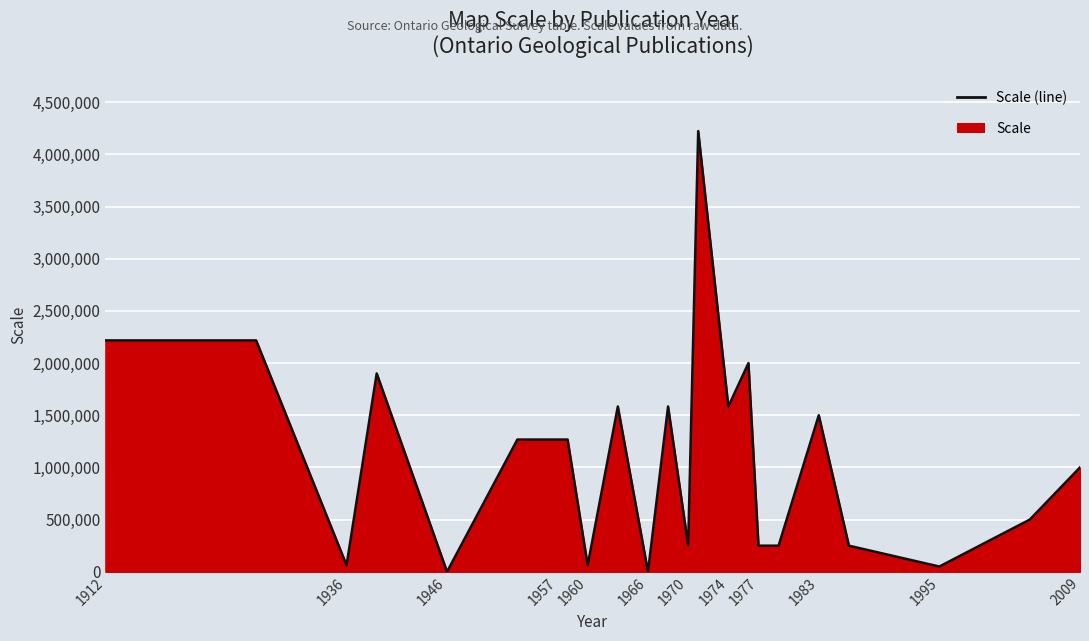

Is it true that the value at 1912 is 496921?

False